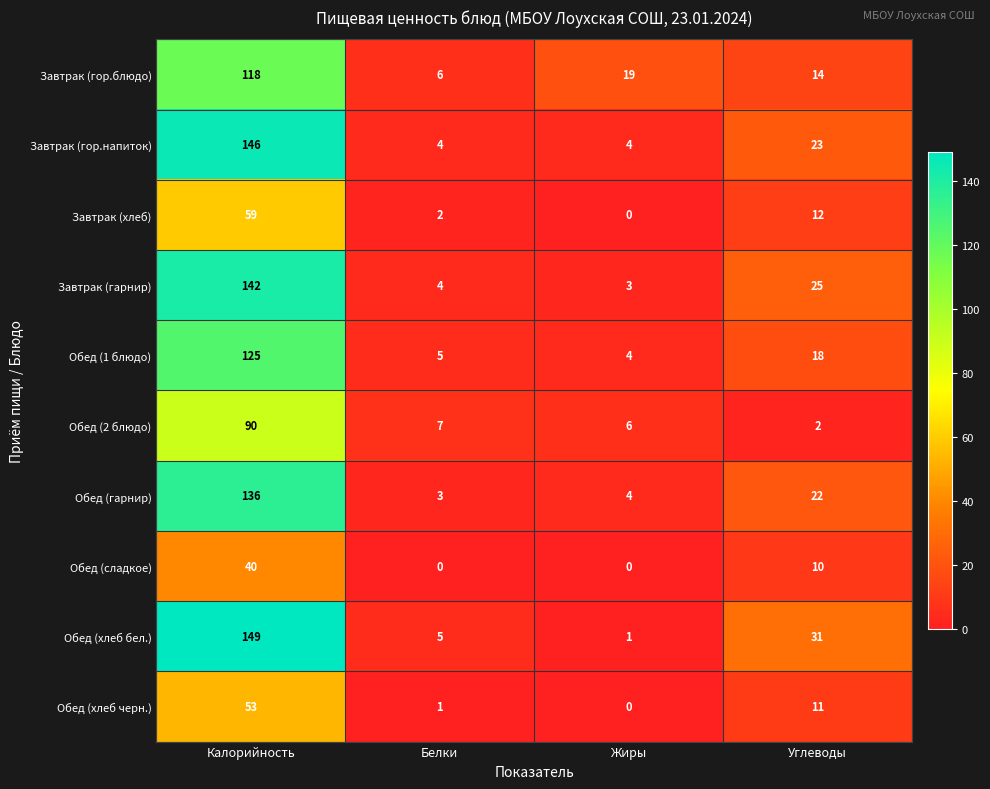

At which label is Обед (1 блюдо) closest to 64?

Углеводы